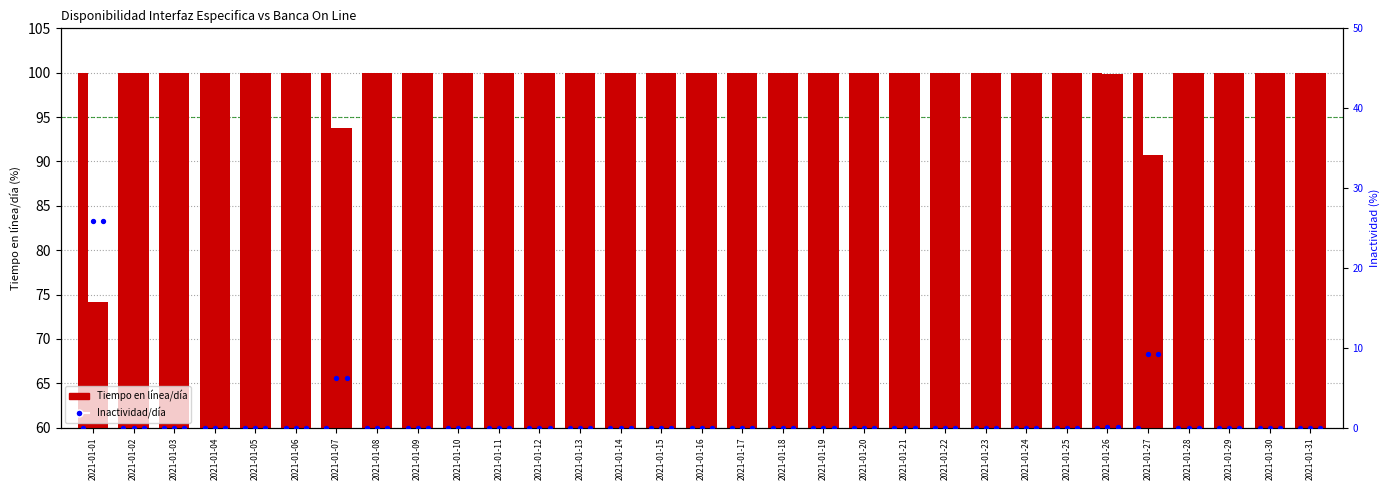

Which series reaches the maximum Y coordinate?

Confirmacion de Fondos FCS